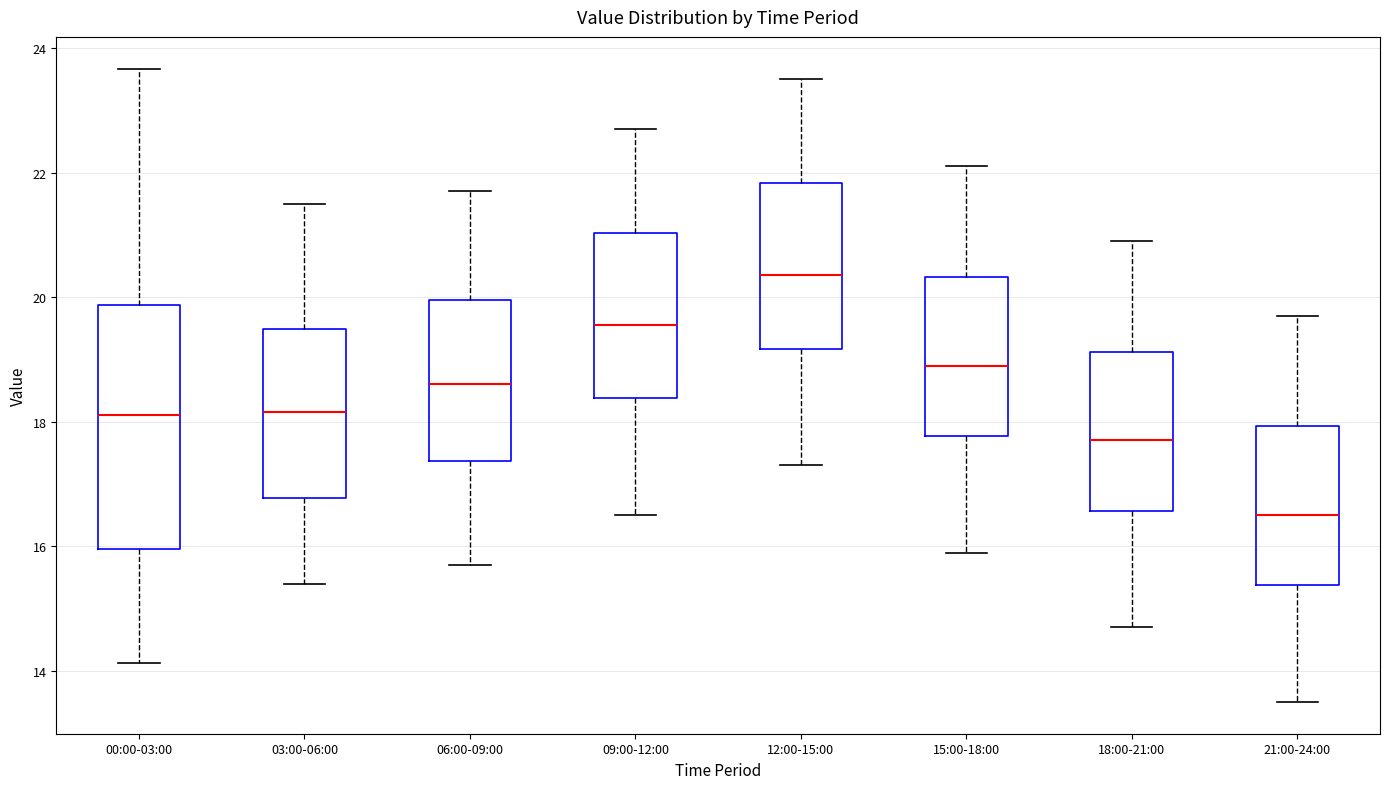

Where does the upper whisker of the box for 06:00-09:00 end on the y-axis? The values are not printed on the chart, so give them approximately, as read against the axis.

21.8